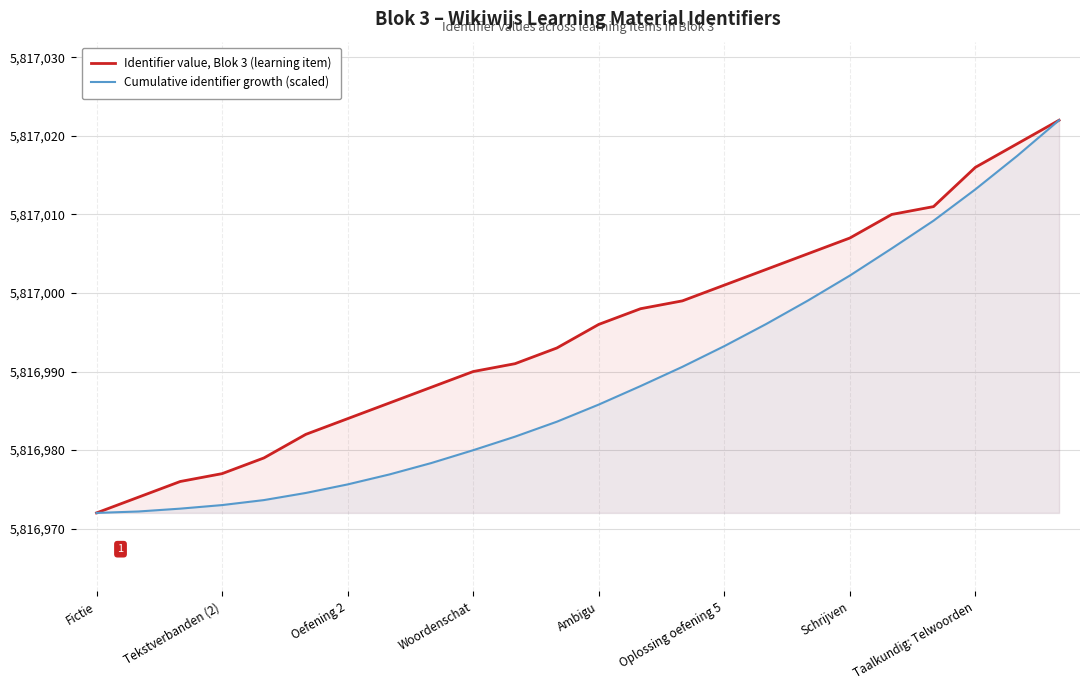

How many categories are shown in the chart?

24